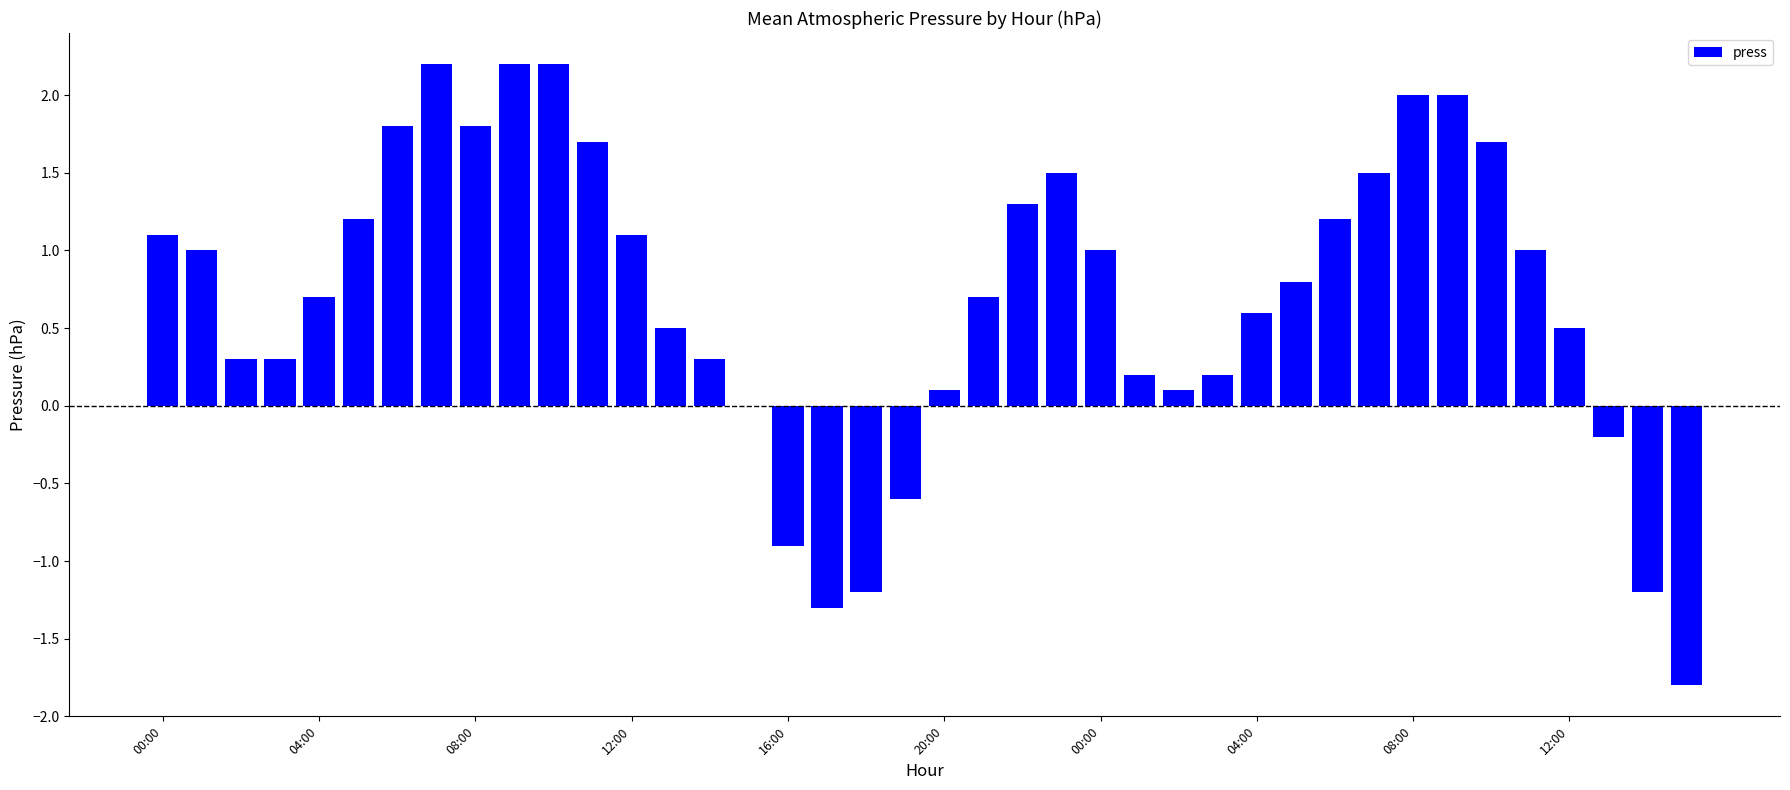

What is the sum of all values?

27.6